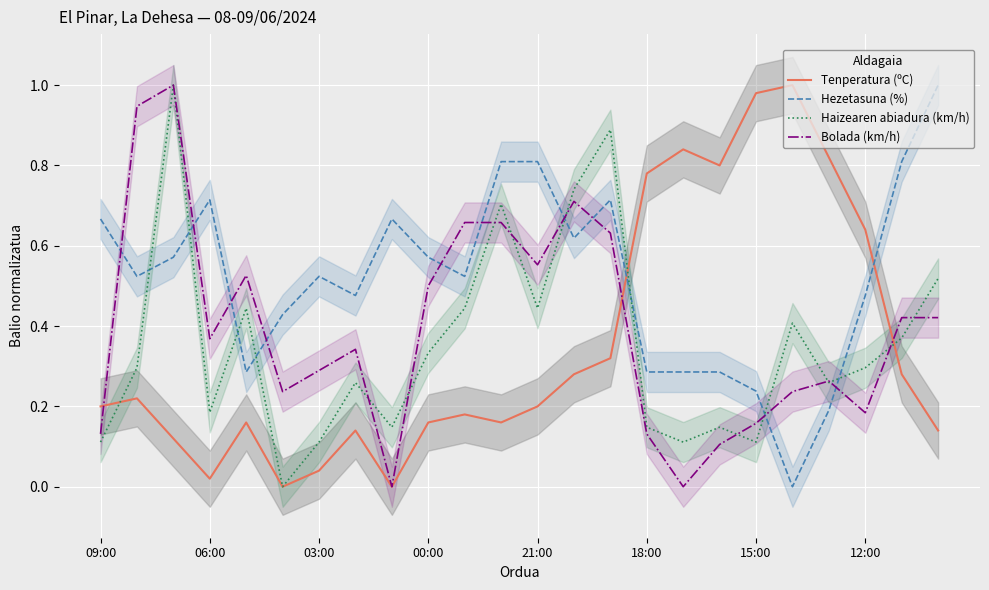

Count the number of categories in the chart.

24